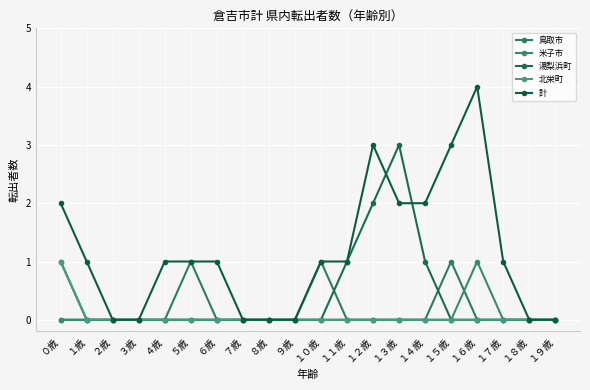

At which category does 湯梨浜町 reach its first local peak?

１３歳